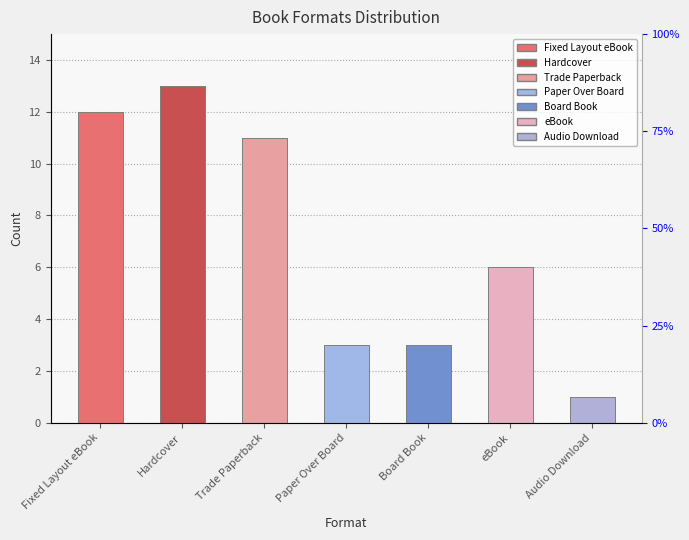

List the labels in order of value, largest first.

Hardcover, Fixed Layout eBook, Trade Paperback, eBook, Paper Over Board, Board Book, Audio Download